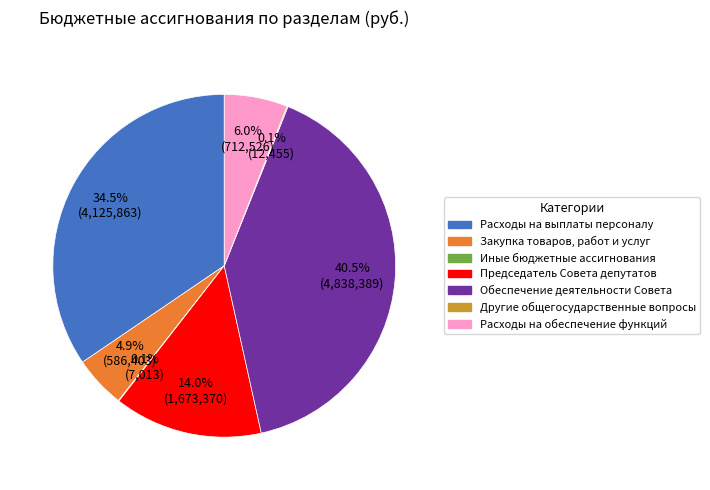

Combined, do Председатель Совета депутатов and Расходы на обеспечение функций account for over 50%?

No